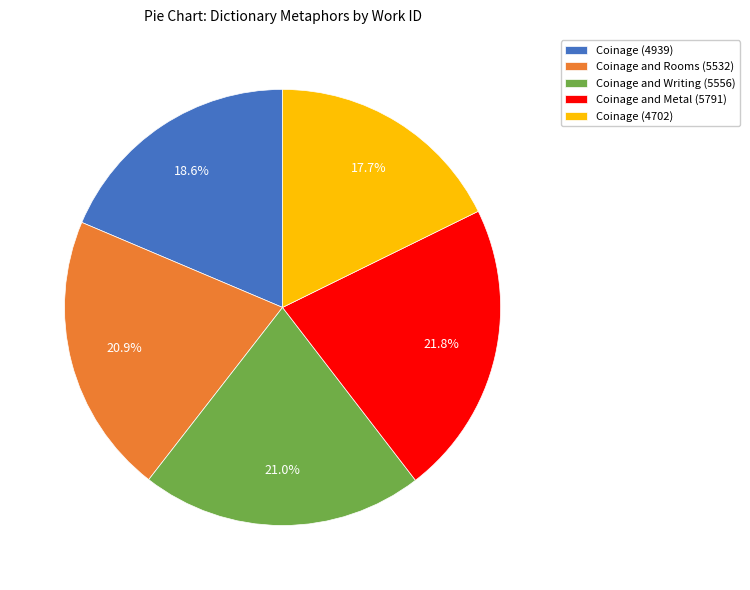

What is the smallest slice in the pie chart?

Coinage (4702)